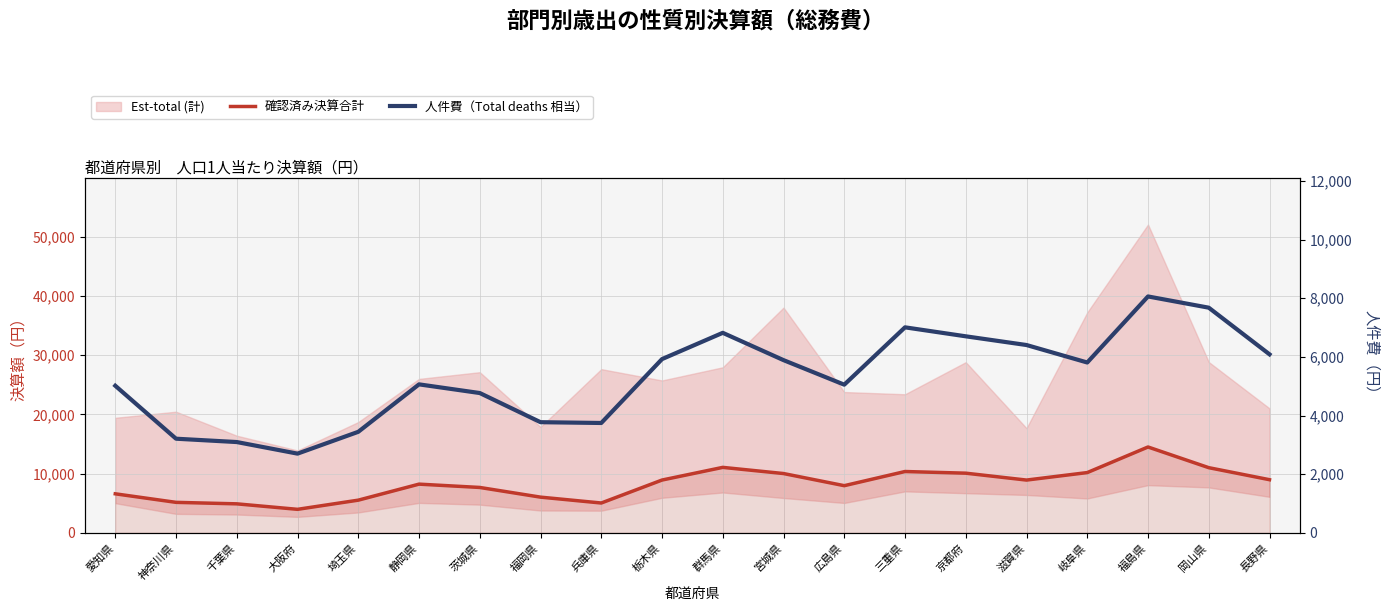

What is the value of the 確認済み決算合計 point at the 17th from the left?

10182